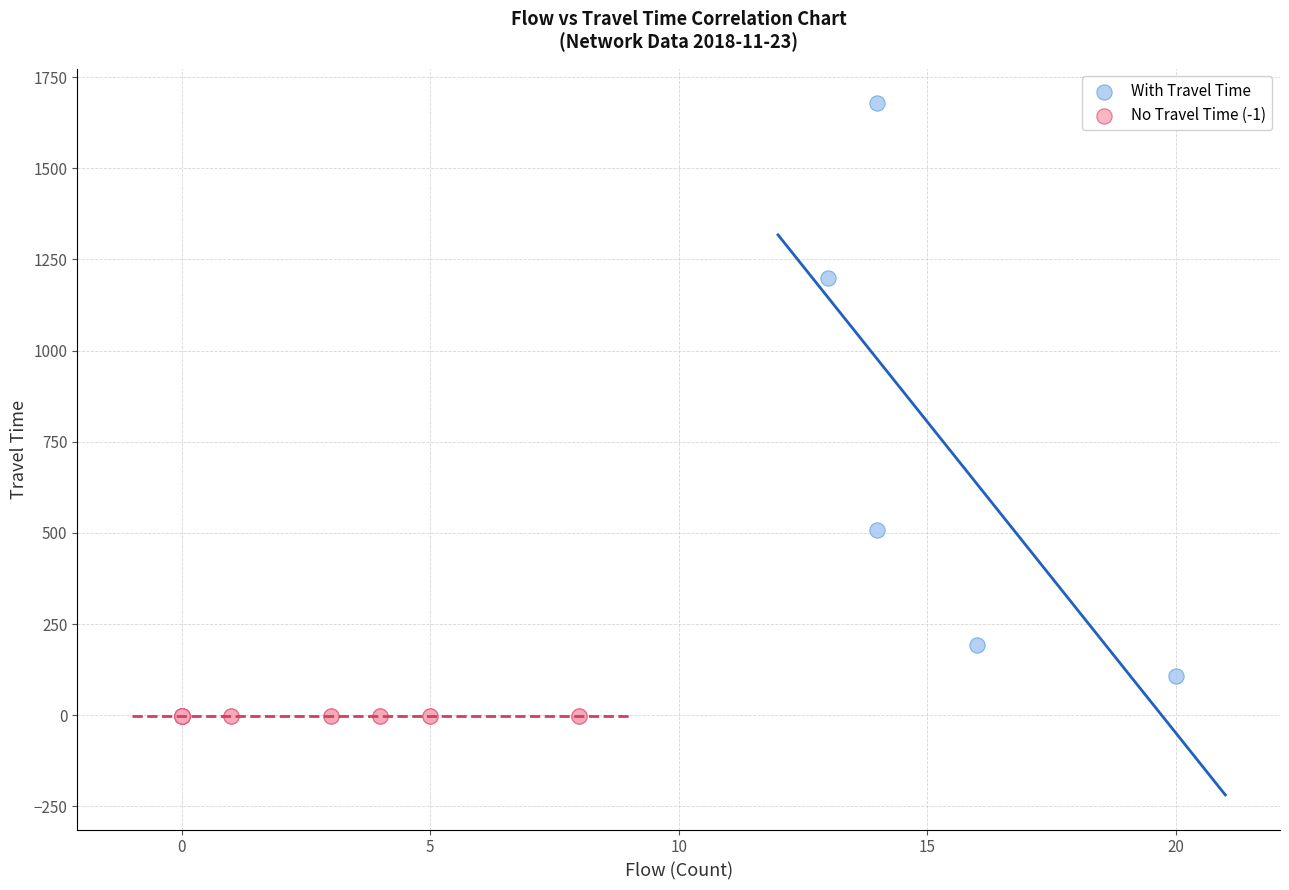

Which series reaches the maximum Y coordinate?

With Travel Time